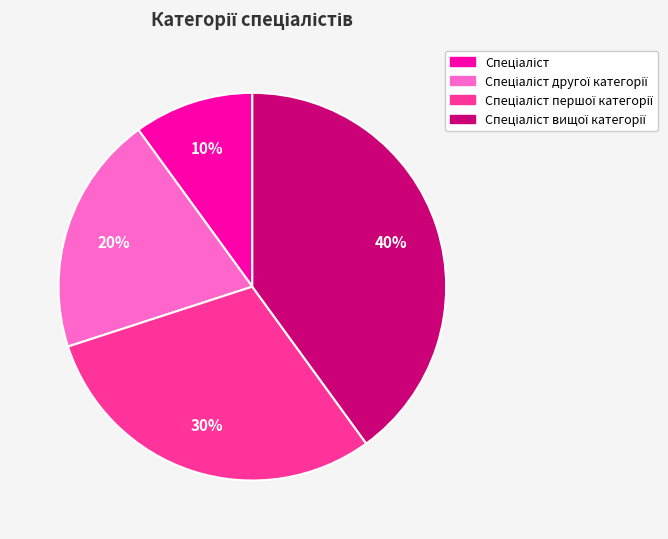

To the nearest percent, what is the average slice percentage?

25%